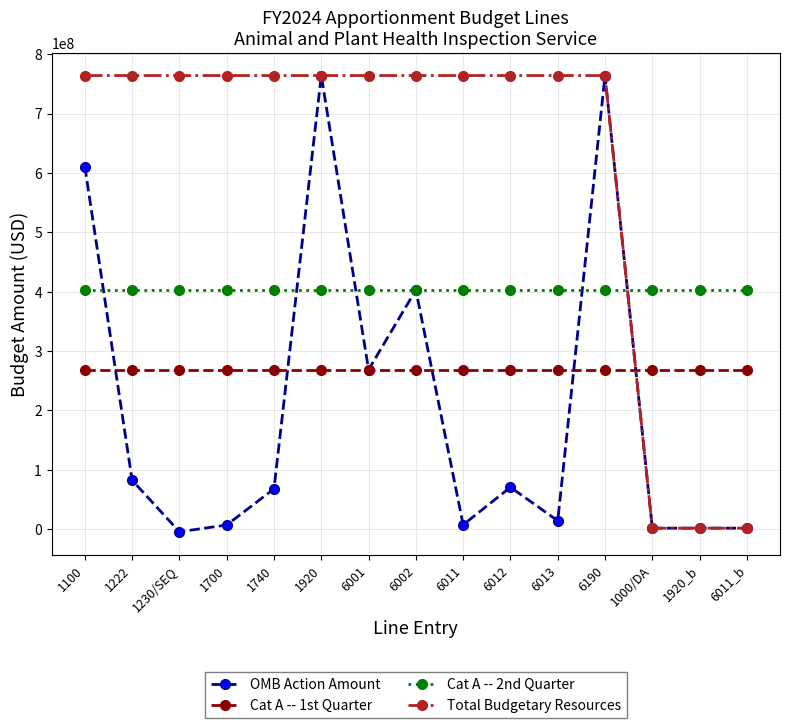

What is the sum of the Total Budgetary Resources values at 1700 and 6002?

1528136644